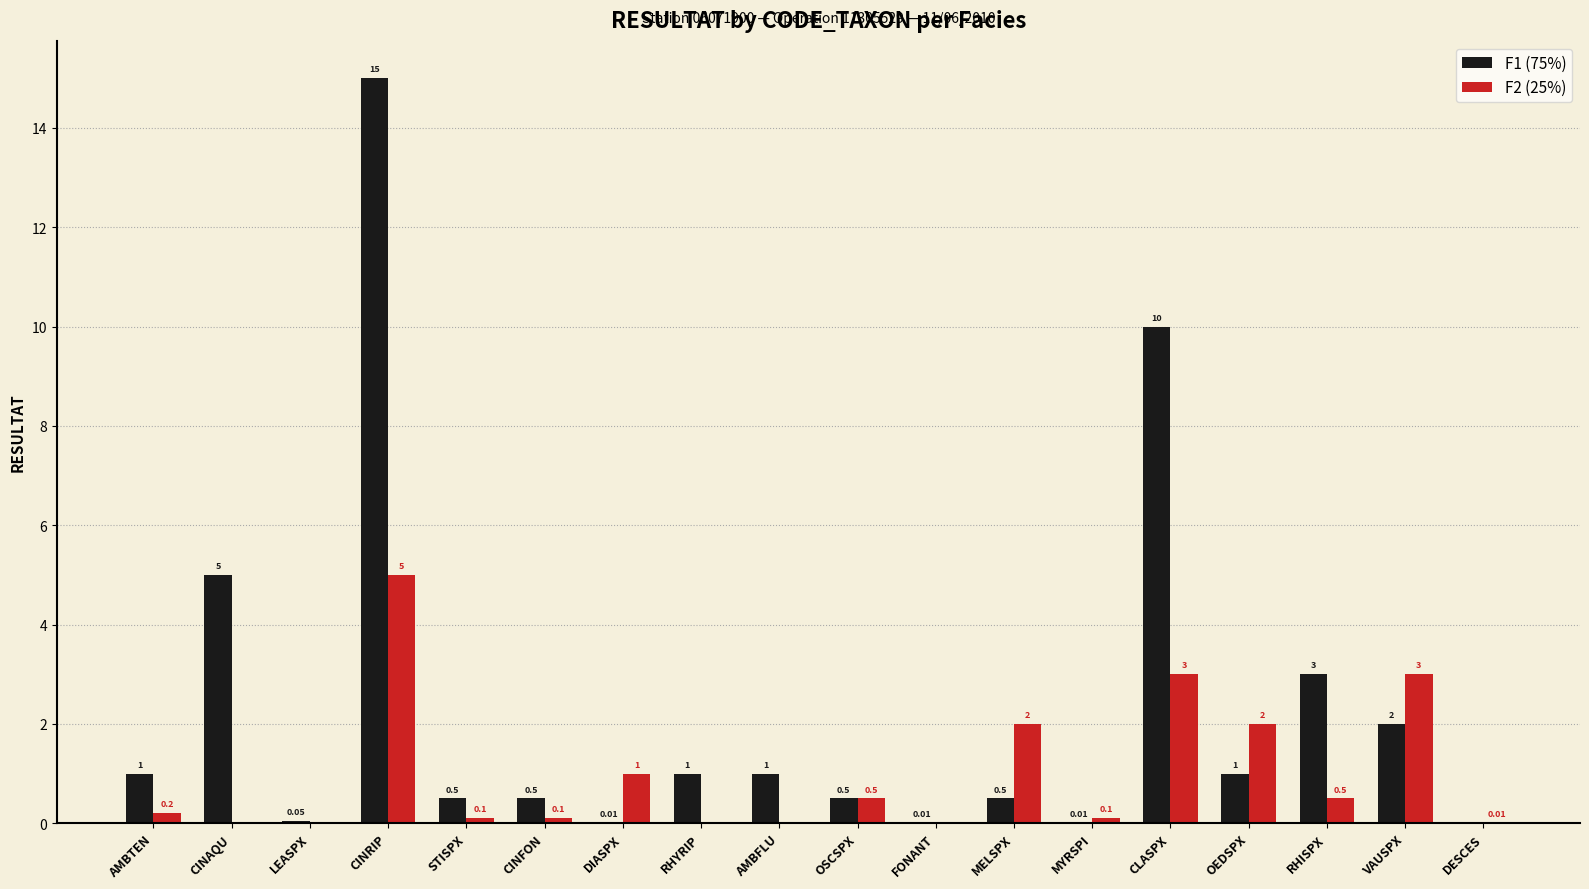

Which category has the highest value in the F1 (75%) series?

CINRIP